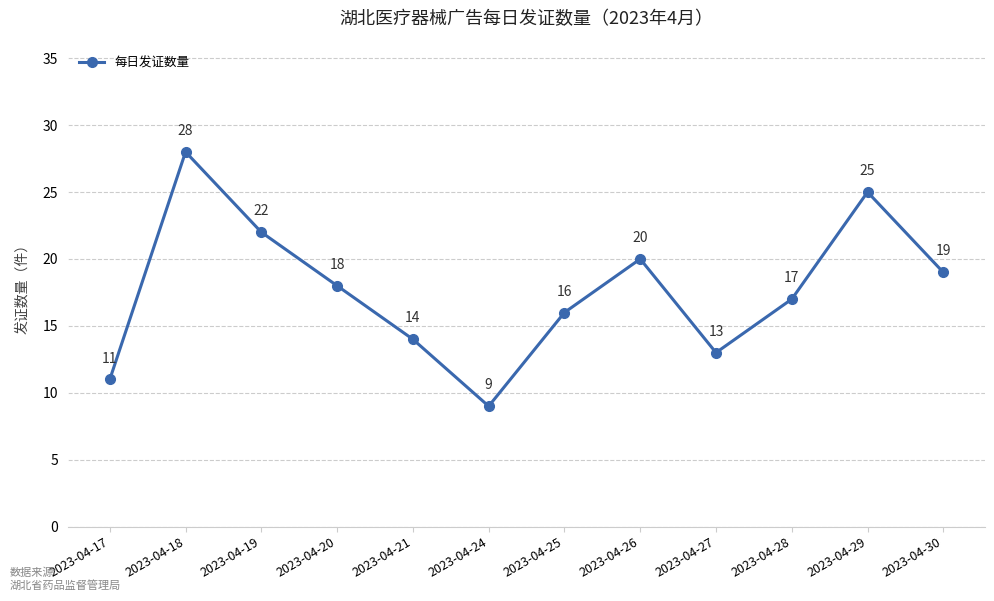

What is the difference between the maximum and minimum values?

19